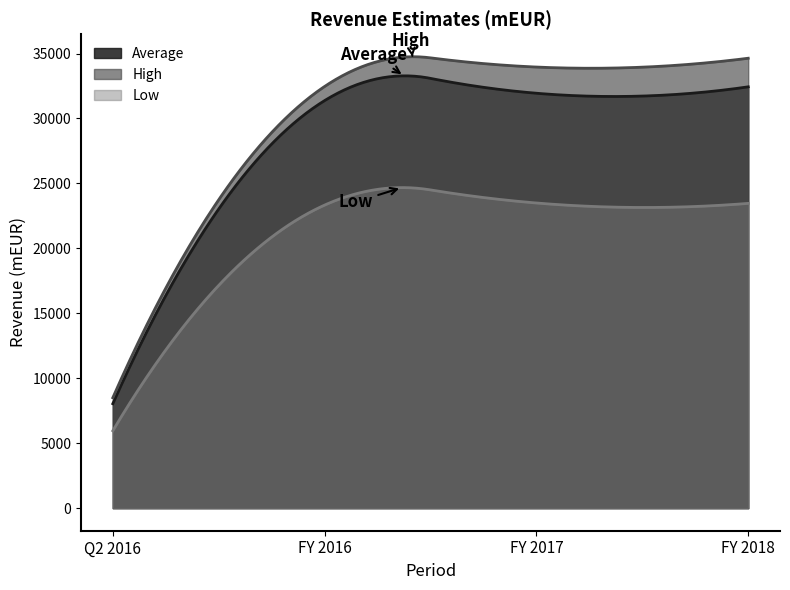

True or false: Low has more than 2 points higher than both neighbors.

False